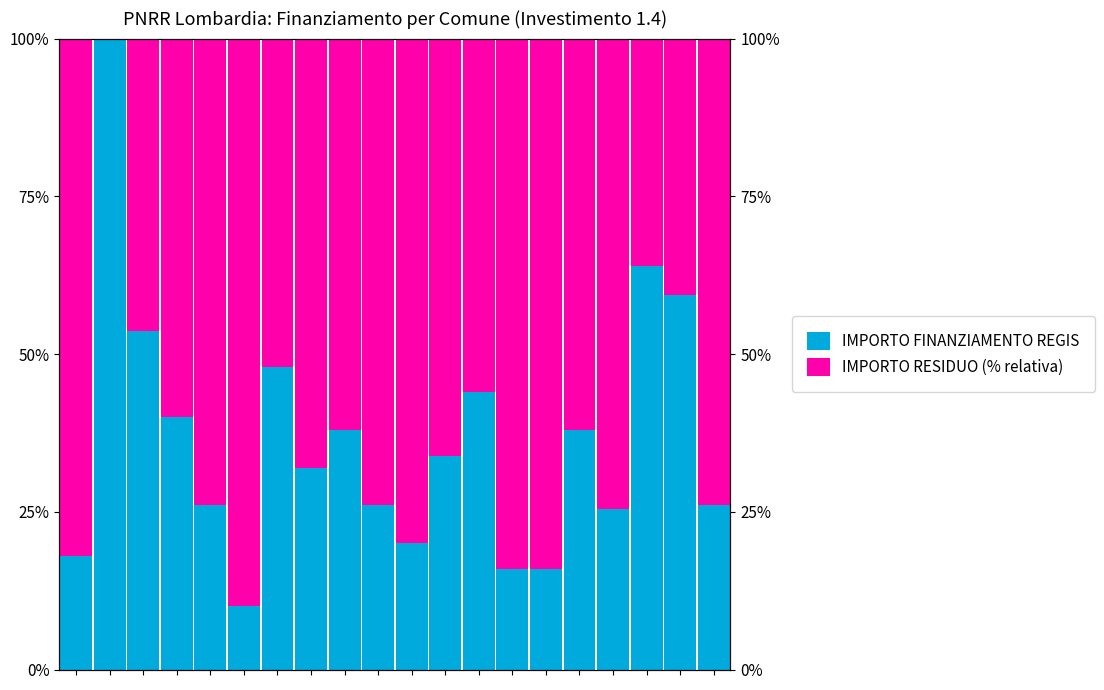

Which series has the widest spread of values?

IMPORTO FINANZIAMENTO REGIS